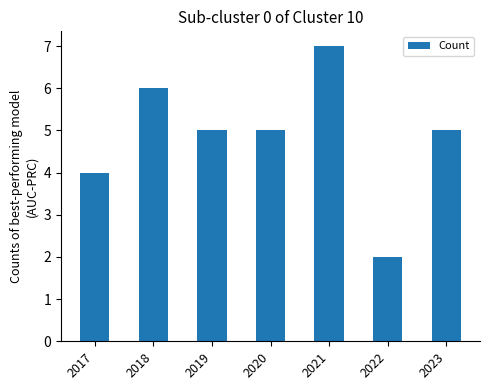

Count the values in the range 4 to 6.

5